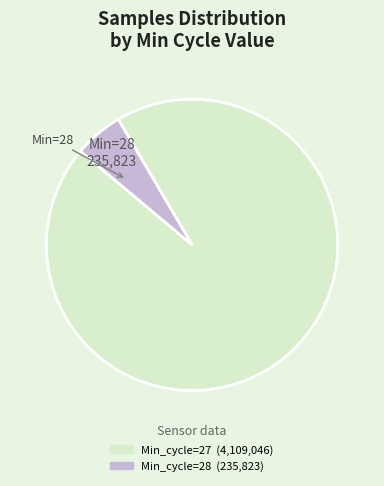

Is there a majority slice in this chart?

Yes